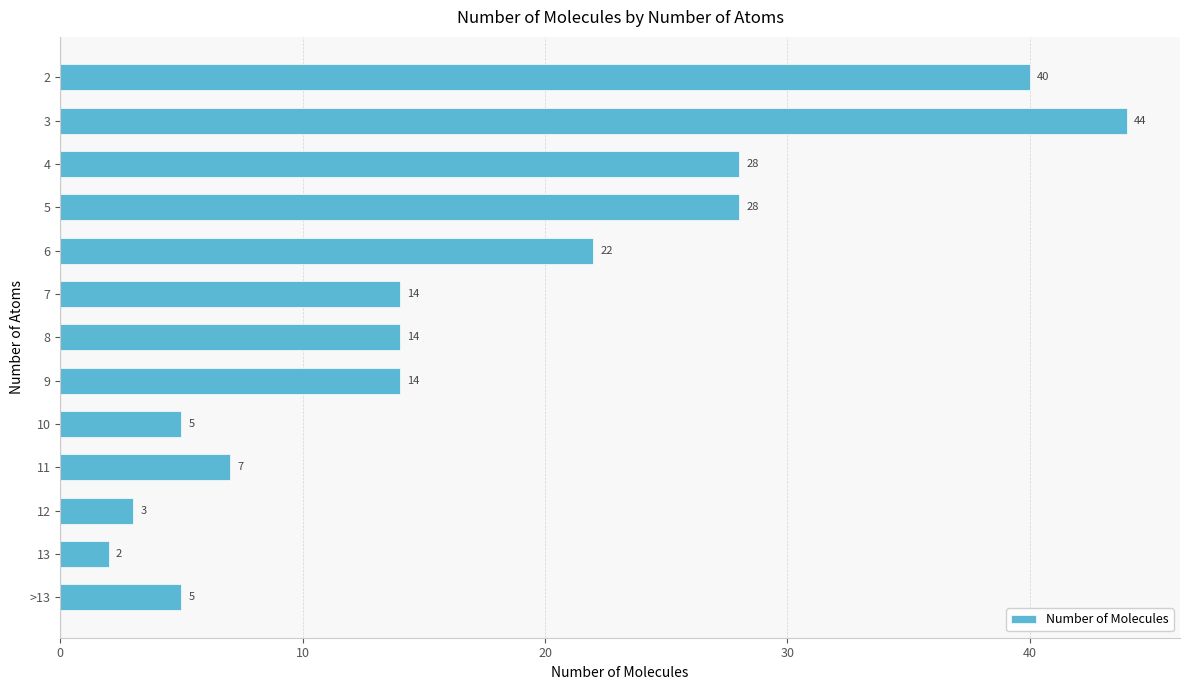

Are the bars horizontal?

Yes